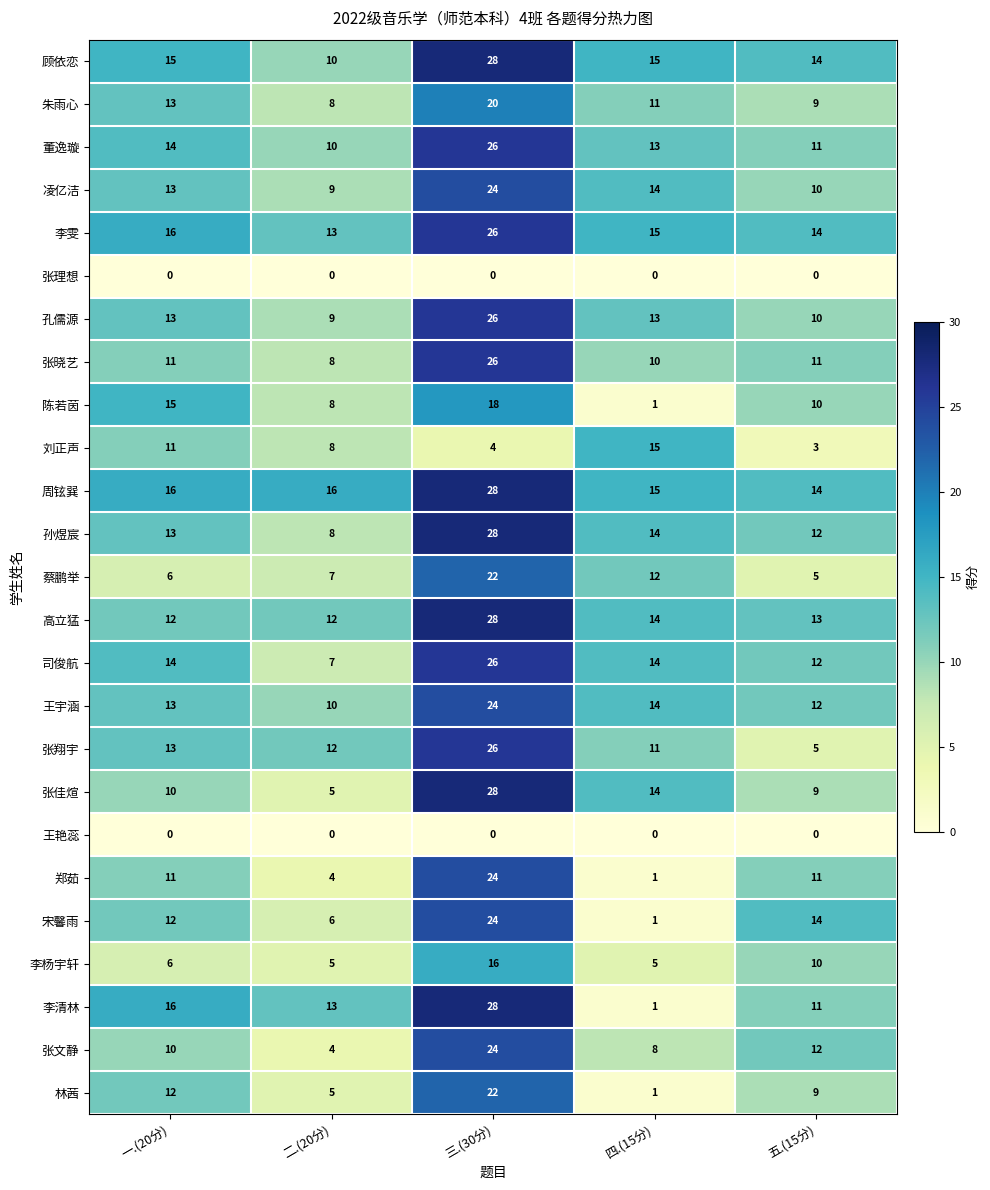

Which series has the largest total across all categories?

周铉巽